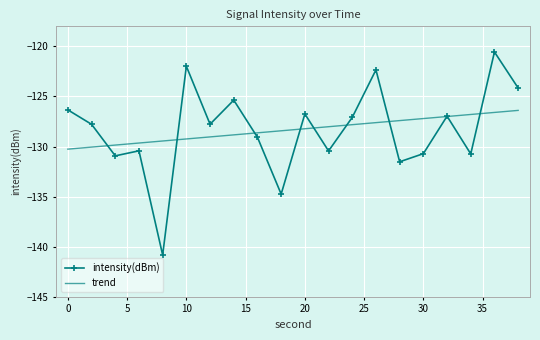

Which label corresponds to the smallest value in the chart?

8